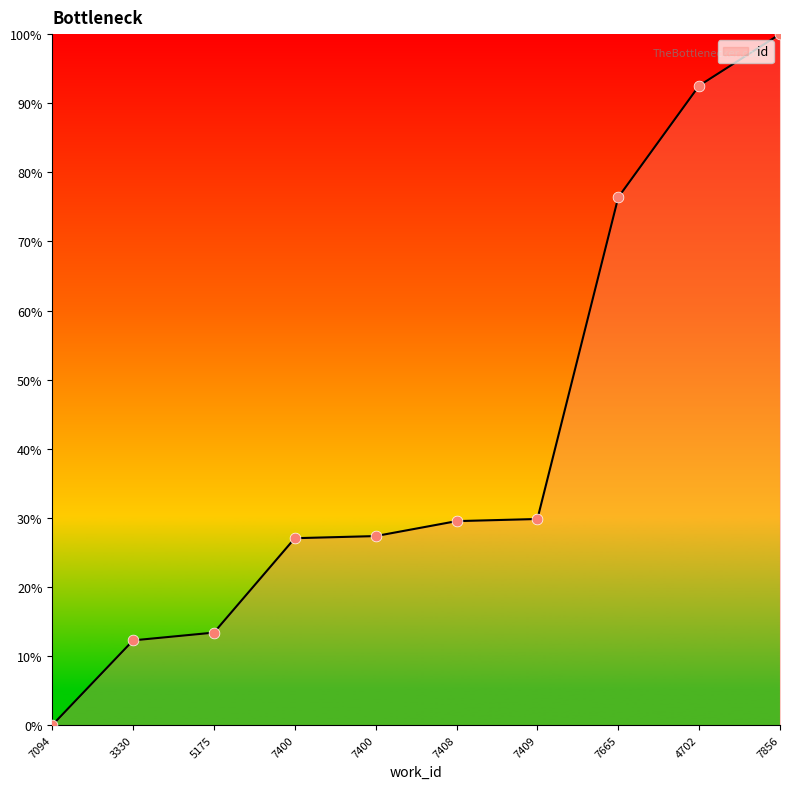

Does the chart have visible grid lines?

No